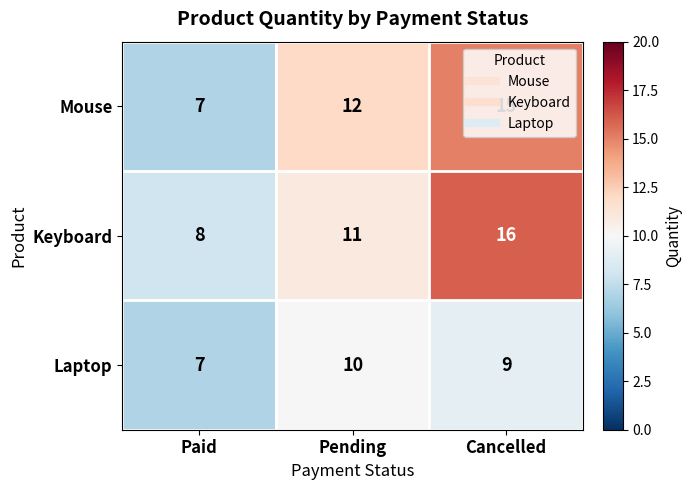

At which category does the chart reach its peak across all series?

Cancelled